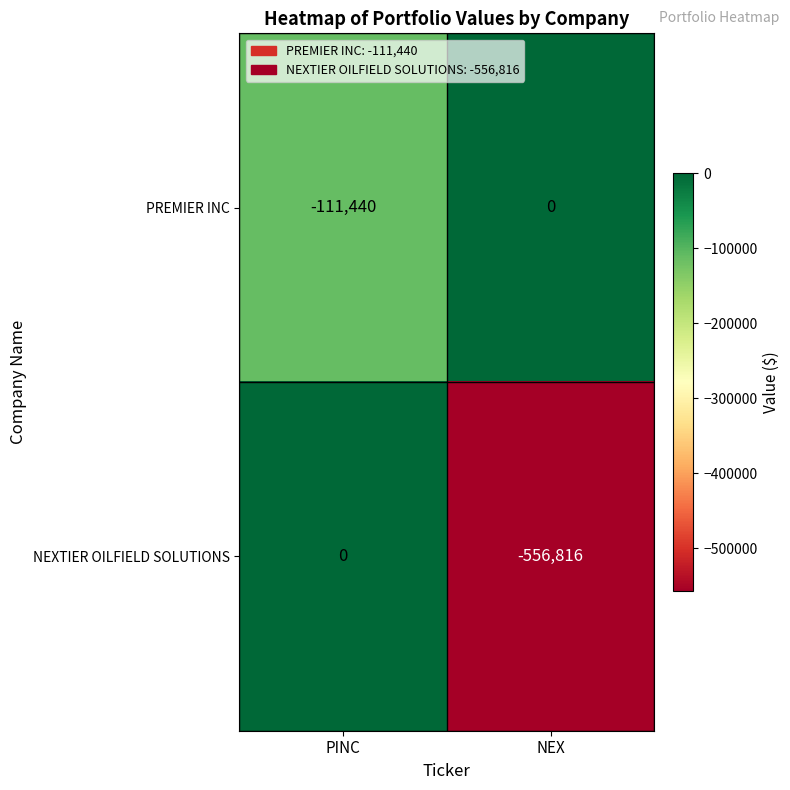

Reading right to left, transcribe all the data shown in this chart.

PREMIER INC: 0	-111440
NEXTIER OILFIELD SOLUTIONS: -556816	0